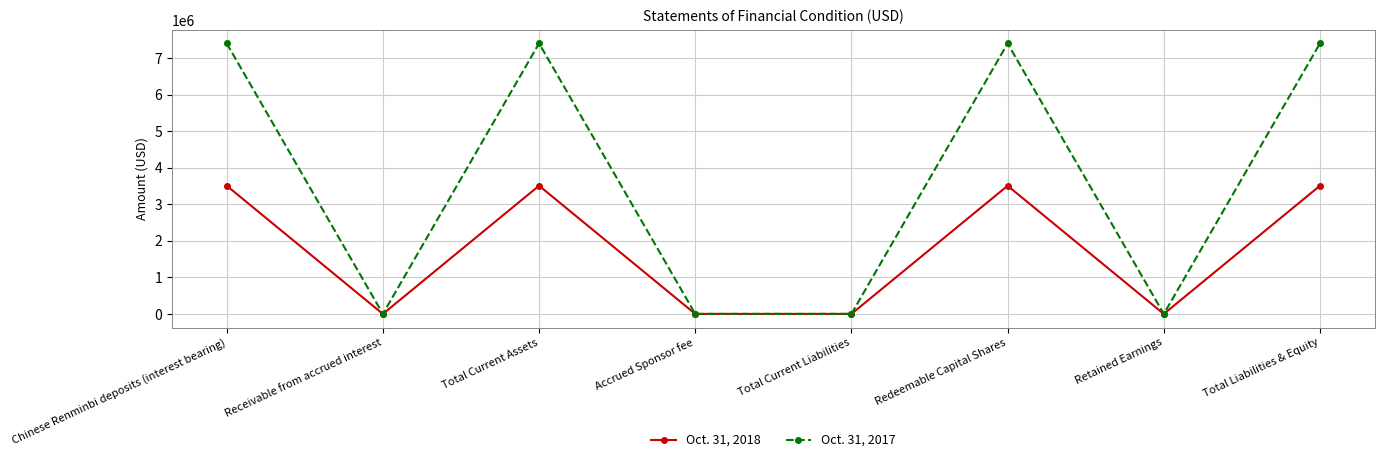

Is the value of Oct. 31, 2017 at Accrued Sponsor fee greater than the value of Oct. 31, 2018 at Chinese Renminbi deposits (interest bearing)?

No